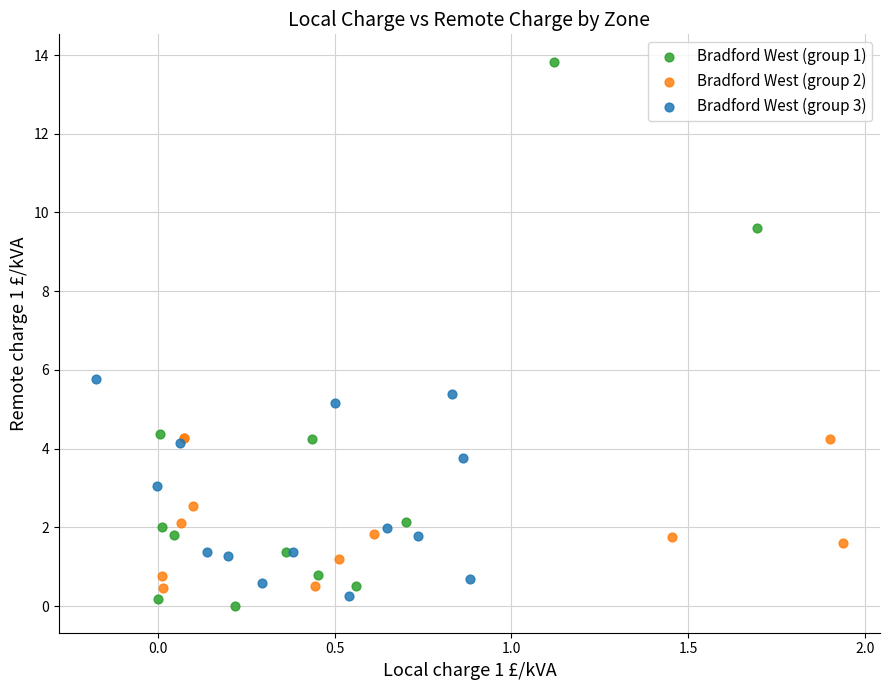

Which series has the widest spread of Y values?

Bradford West (group 1)